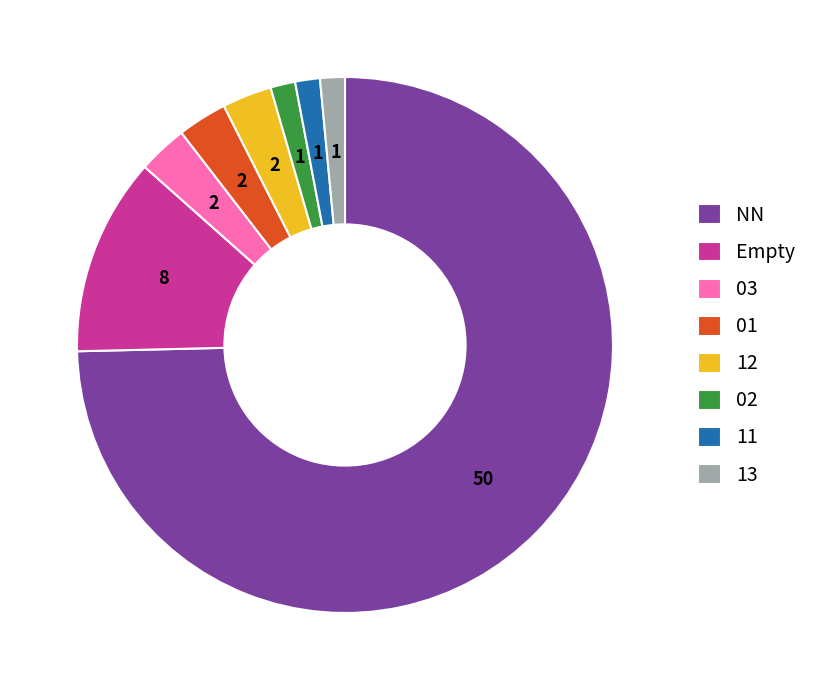

True or false: 13 accounts for 1% of the total.

True